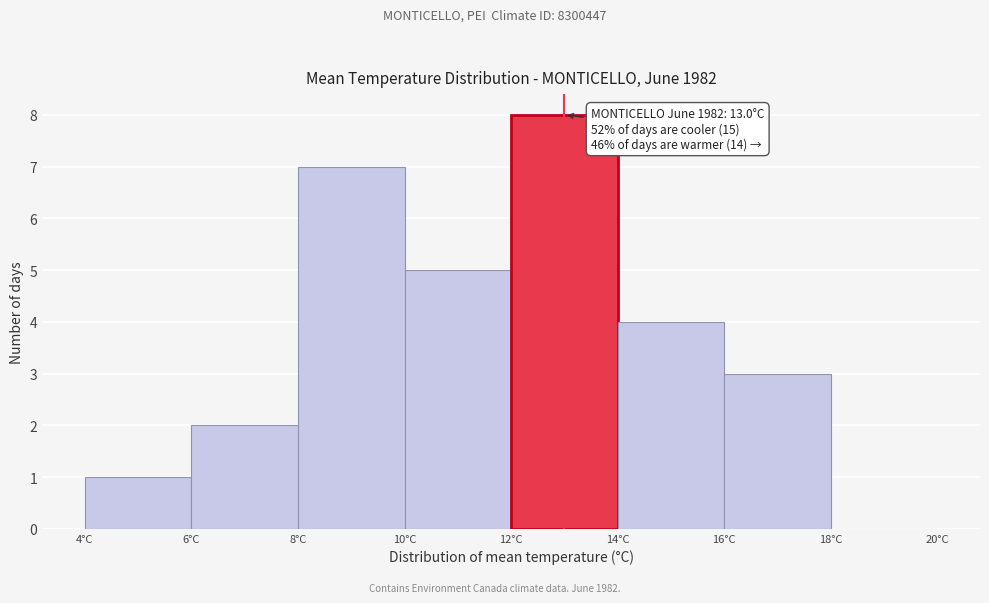

Which range on the x-axis has the tallest bar?

12 to 14